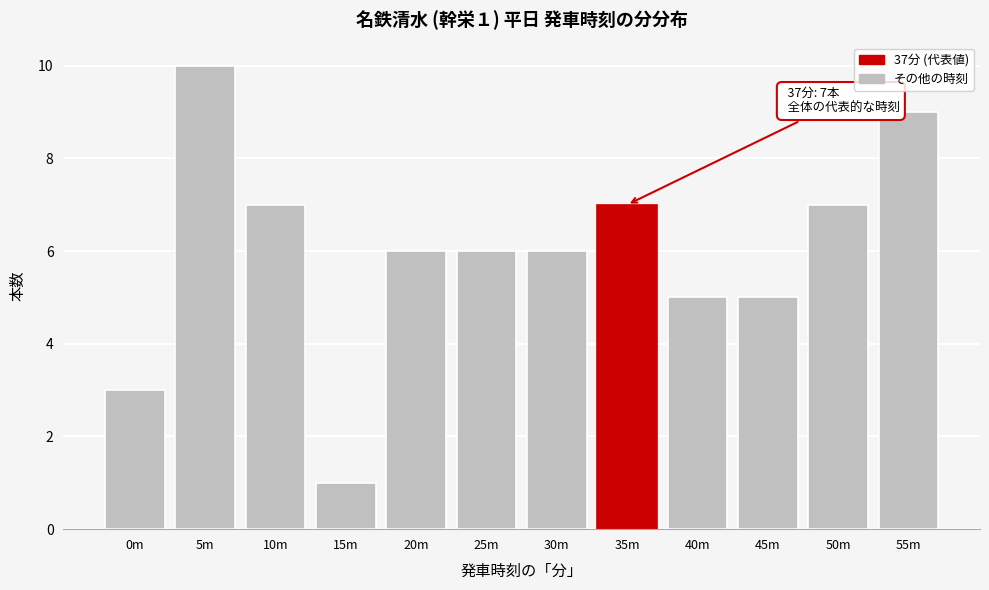

Reading right to left, what are all the values shown in this chart?

55m=9	50m=7	45m=5	40m=5	35m=7	30m=6	25m=6	20m=6	15m=1	10m=7	5m=10	0m=3